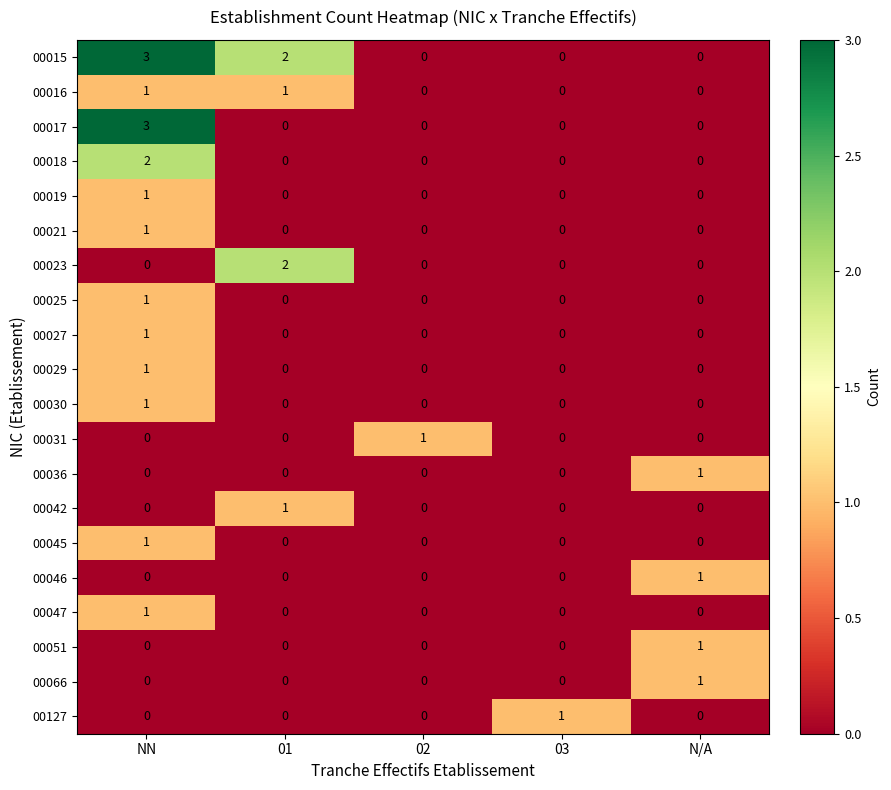

What is the spread (max minus min) of values at NN?

3